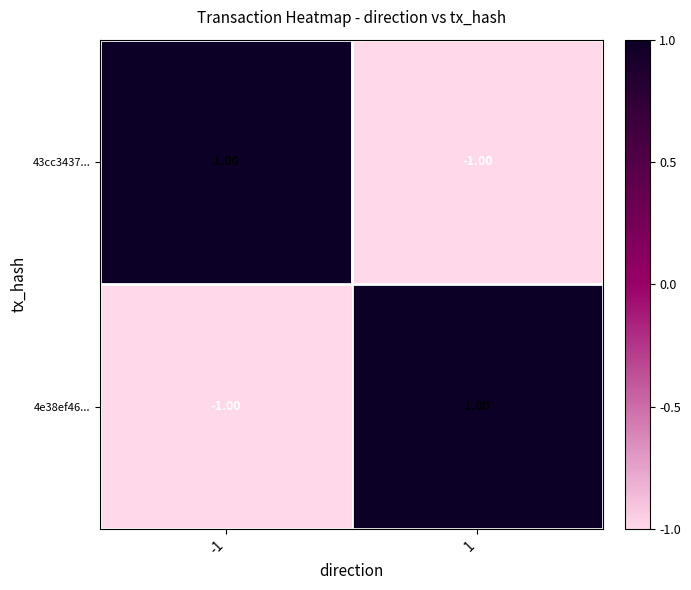

Rank the categories by 43cc3437... value from highest to lowest.

-1, 1